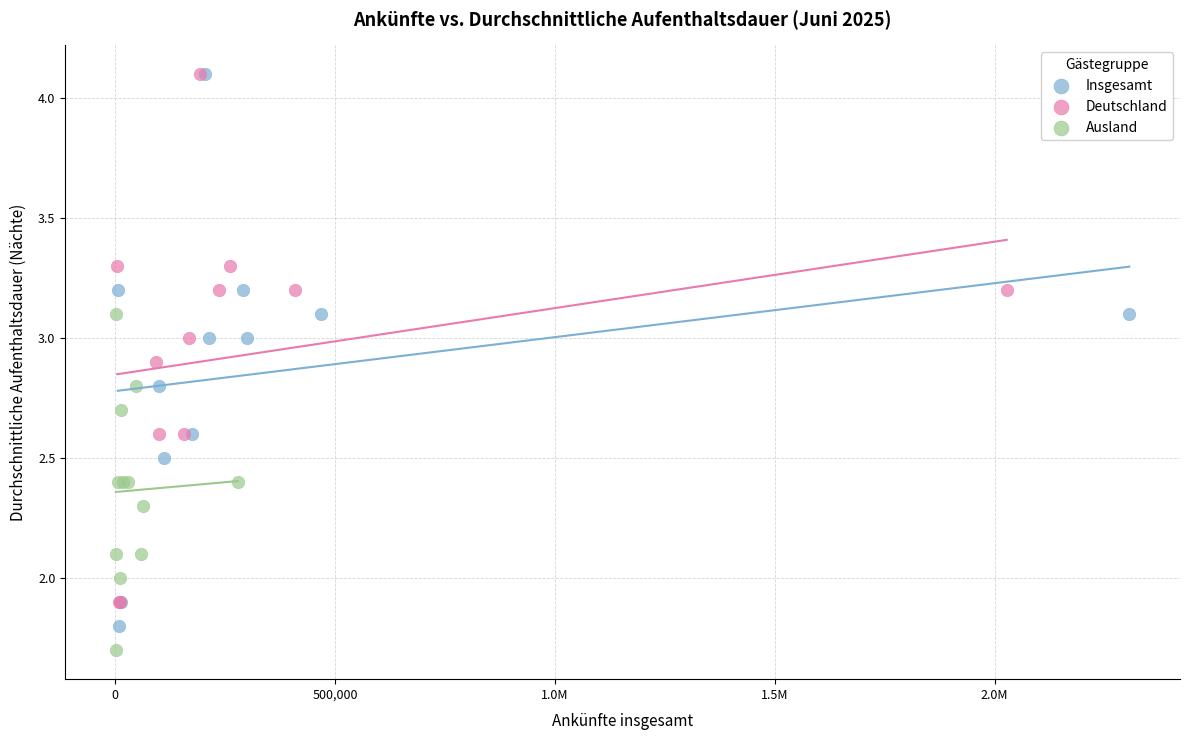

Which series has the widest spread of Y values?

Insgesamt